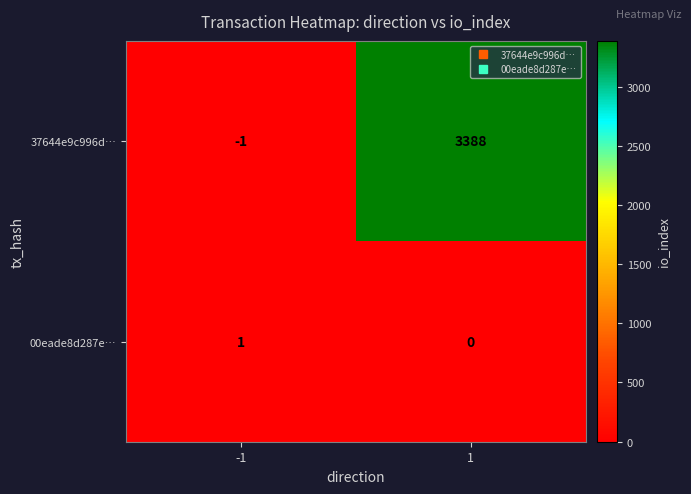

What value does the 37644e9c996d… series have at 1, to the nearest 50?

3400